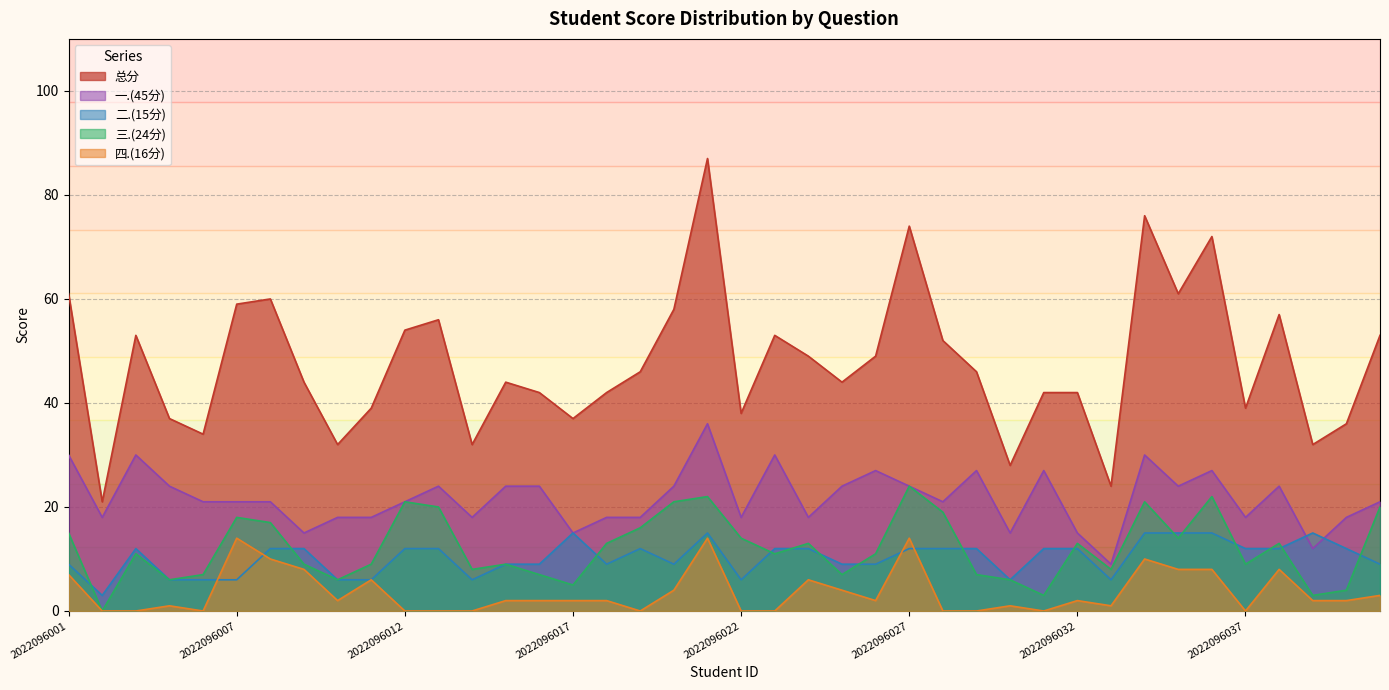

What value does the 三.(24分) series have at 2022096021, to the nearest 10?

20